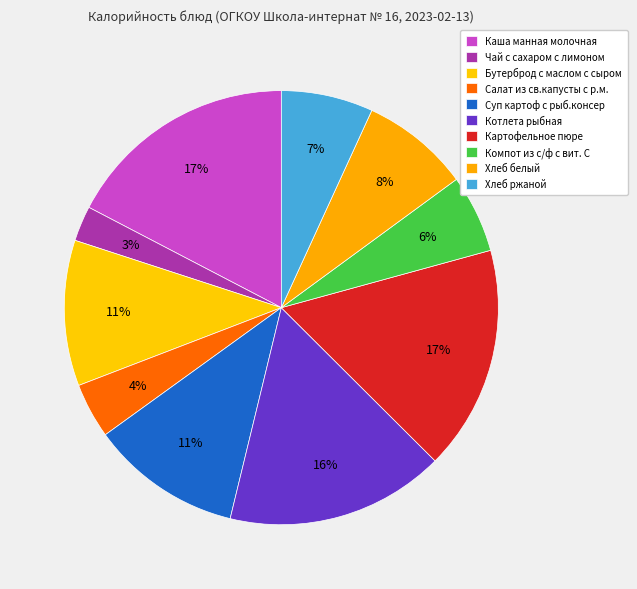

To the nearest percent, what is the average slice percentage?

10%